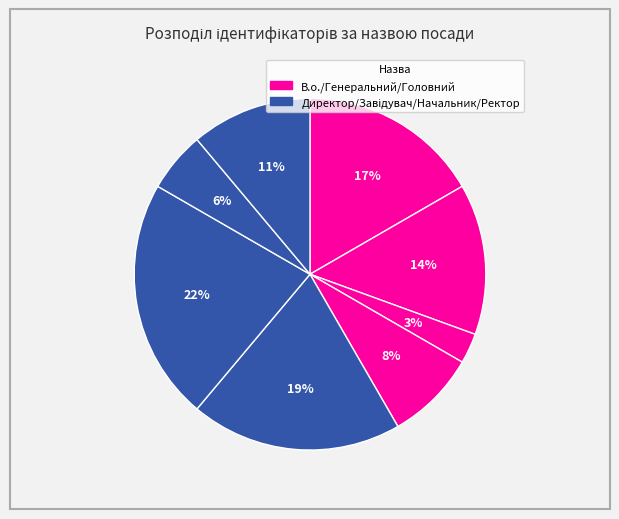

Is there a majority slice in this chart?

No